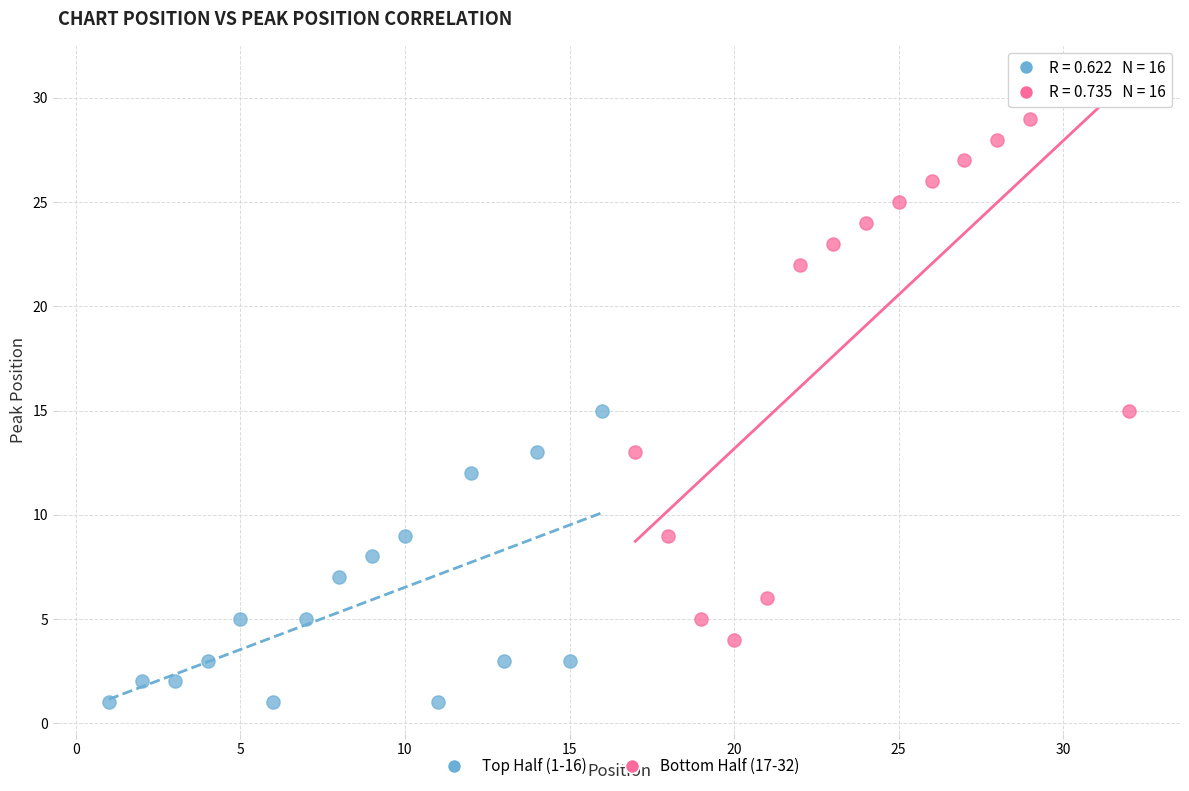

Which series contains the highest Y value?

Bottom Half (17-32)